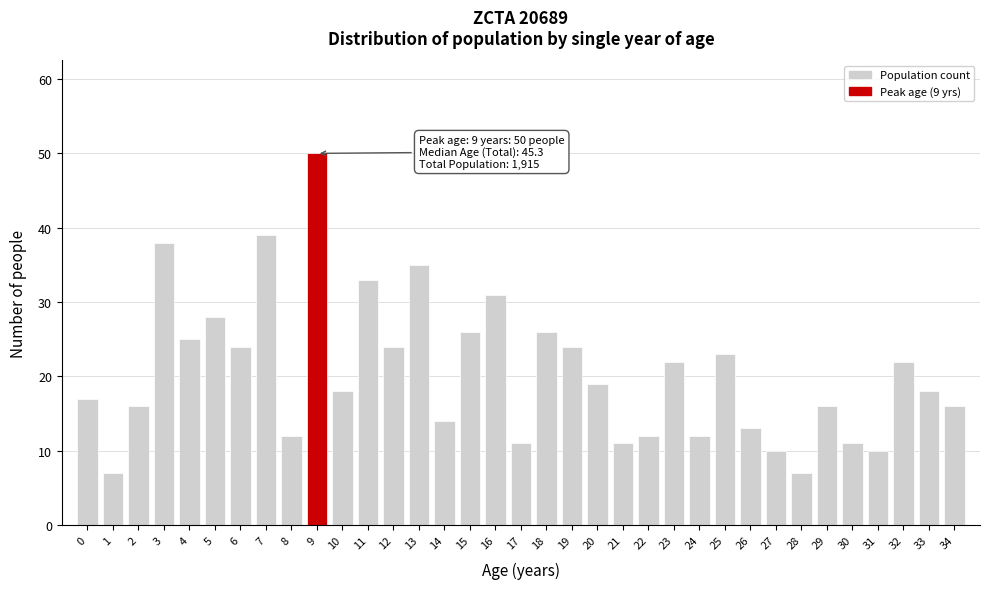

Is it true that the value at 10 is 18?

True